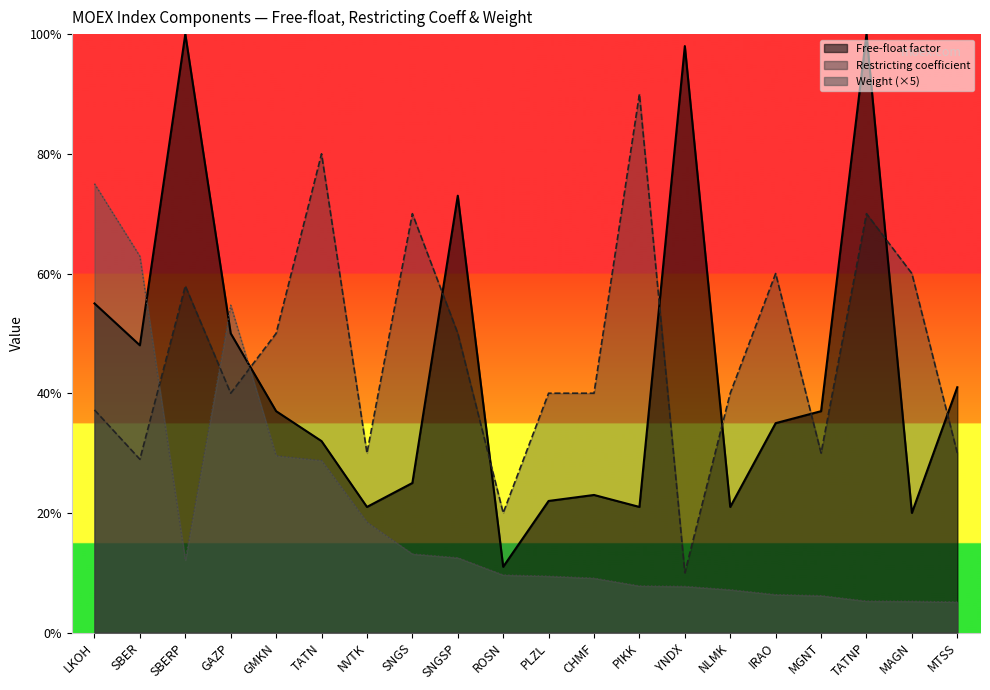

What is the minimum value shown in the chart?

0.1